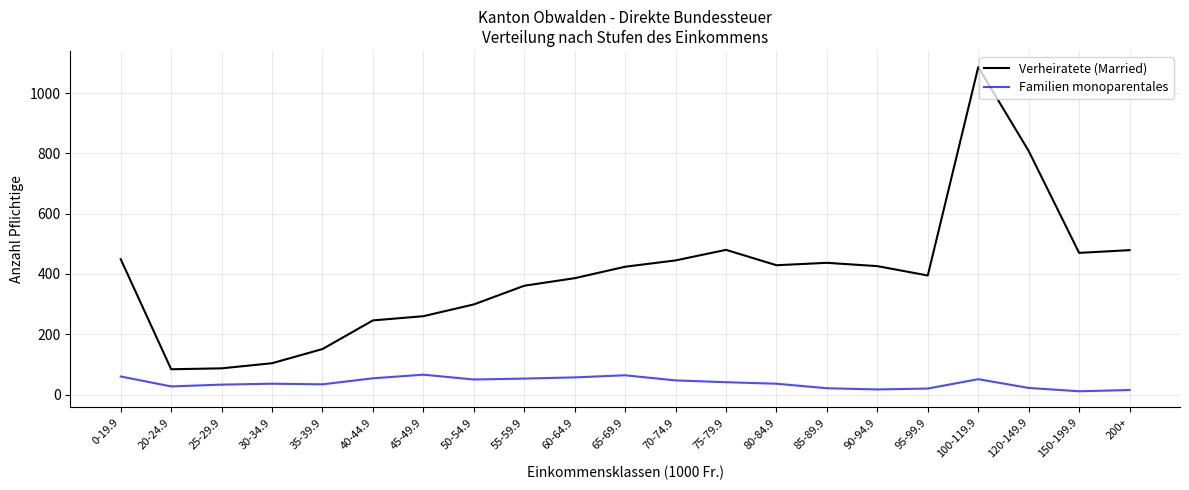

What is the approximate value of Verheiratete (Married) at 95-99.9?

395